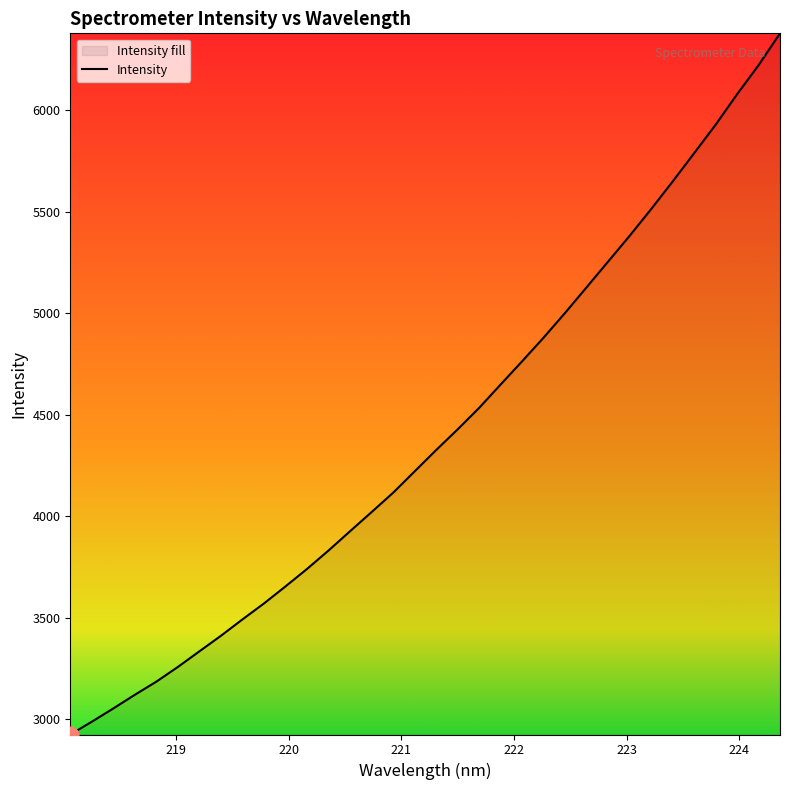

What is the sum of all values?

149733.3